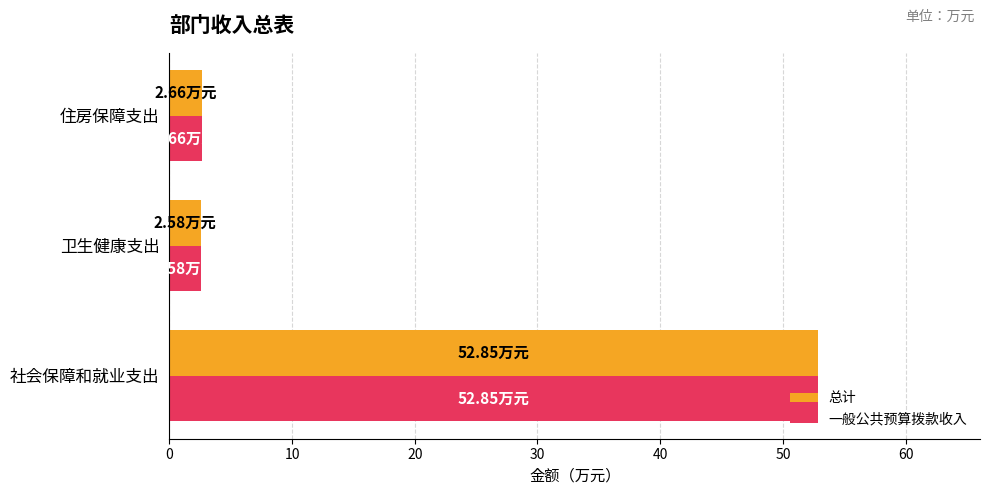

What is the sum of all 一般公共预算拨款收入 values?

58.1